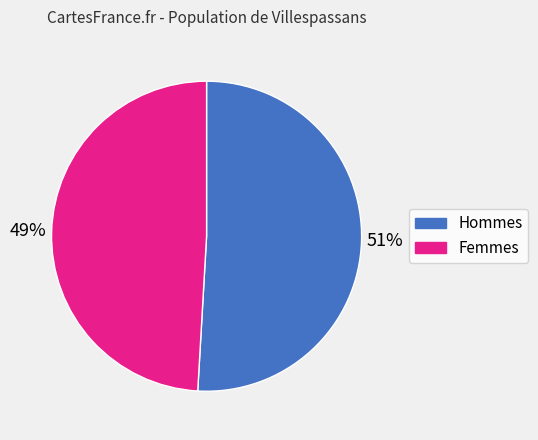

To the nearest percent, what is the difference between the largest and smallest slice percentages?

2%